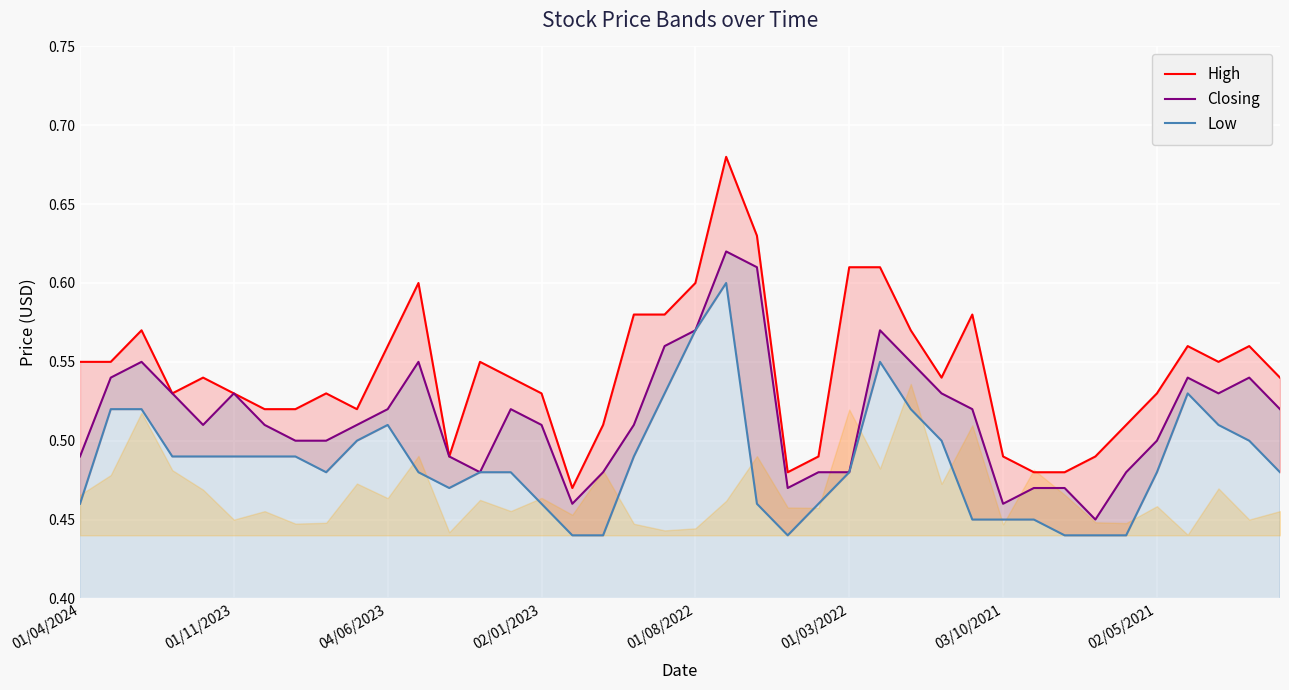

At how many categories does at least one series exceed 0?

40